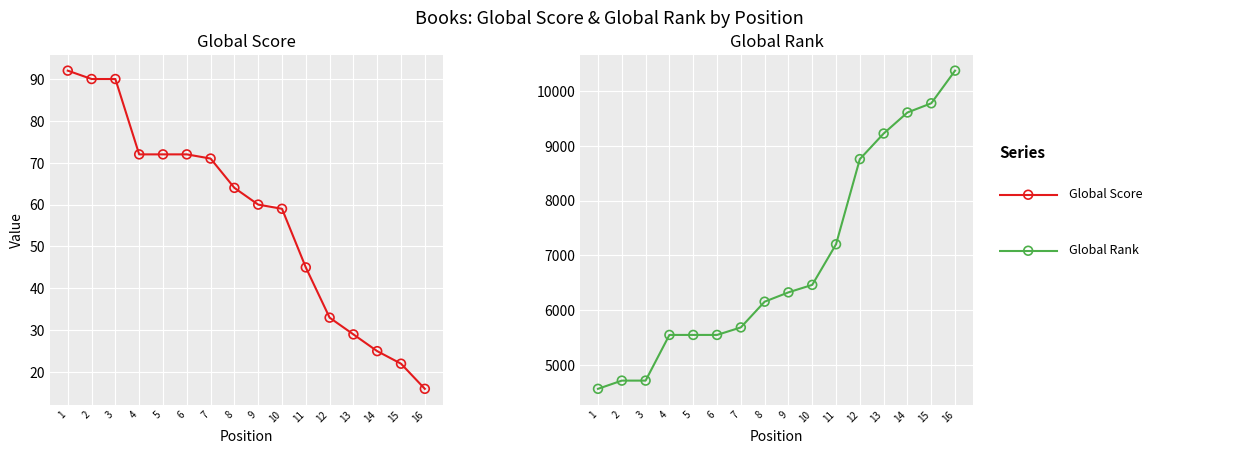

Is the value of Global Rank at 5 greater than the value of Global Score at 8?

Yes